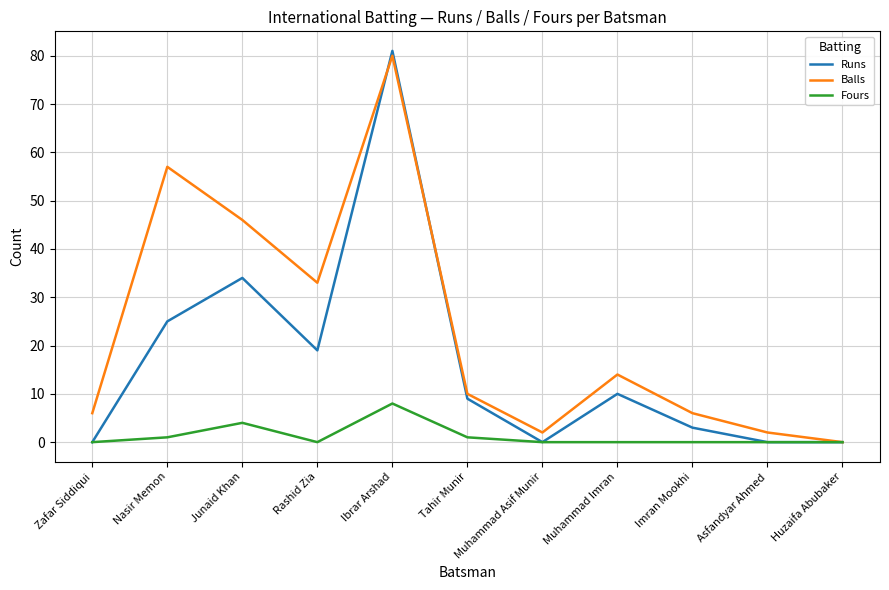

How many interior local peaks does the Runs series have?

3